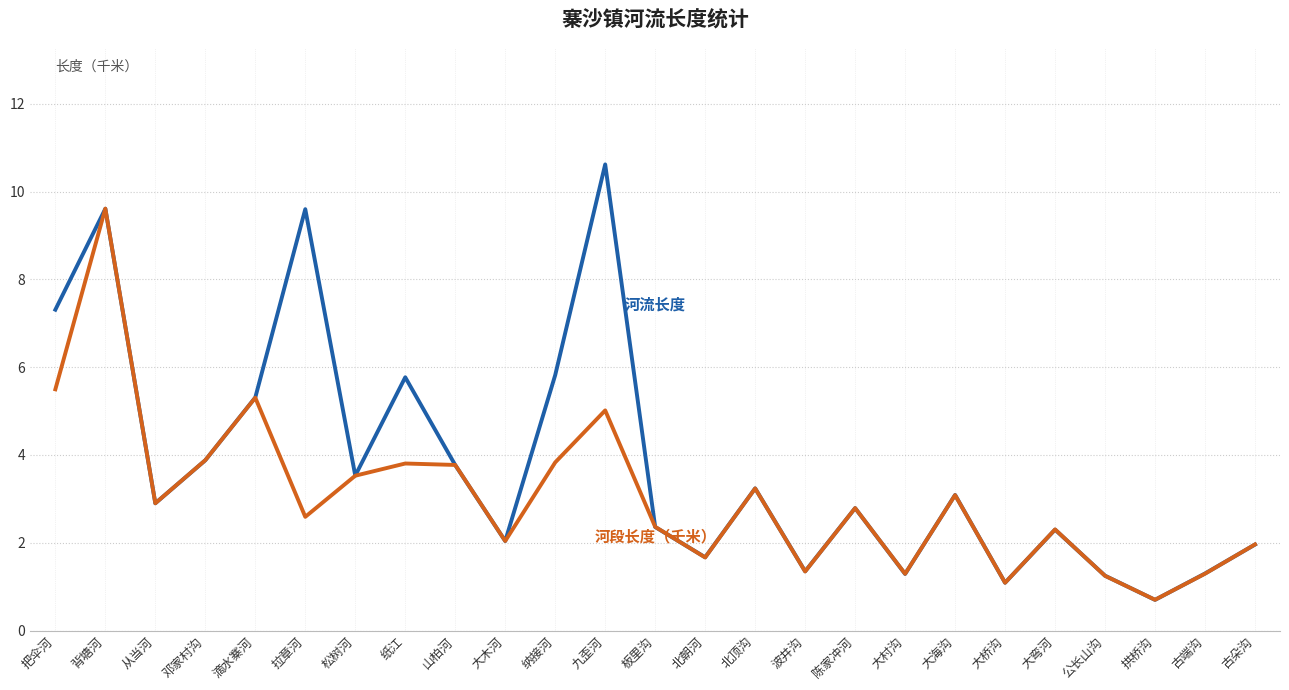

What is the maximum value shown in the chart?

10.6